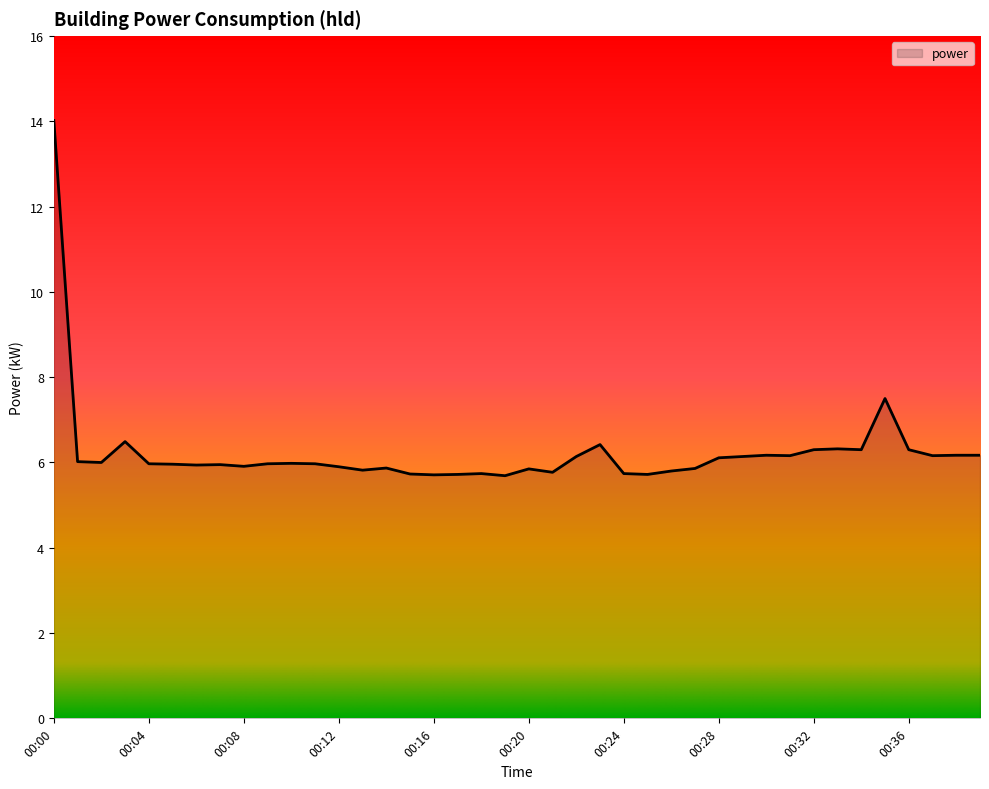

What is the difference between the maximum and minimum values?

8.3